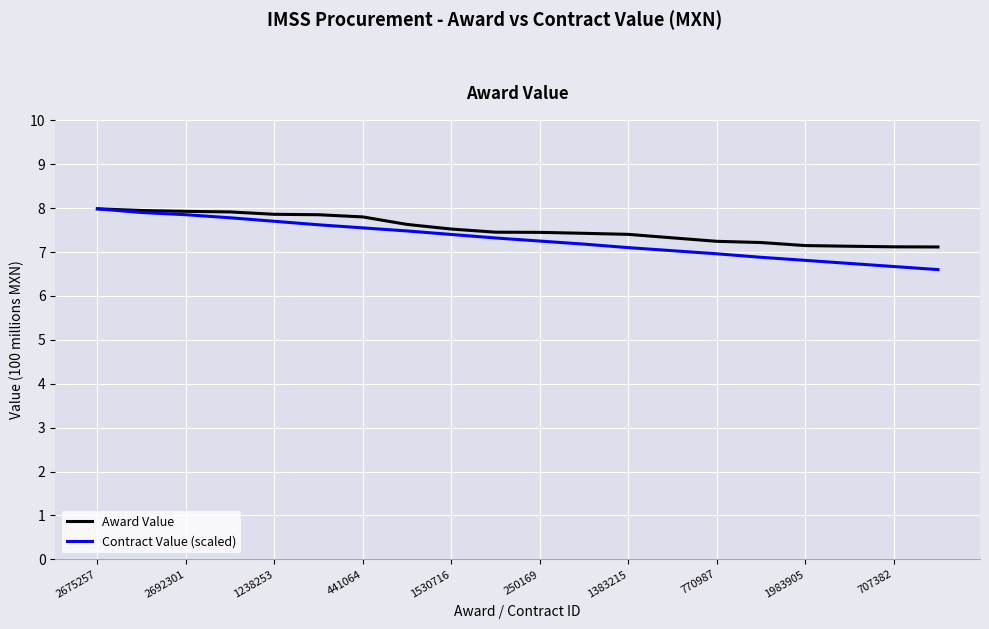

What is the minimum value shown in the chart?

6.6